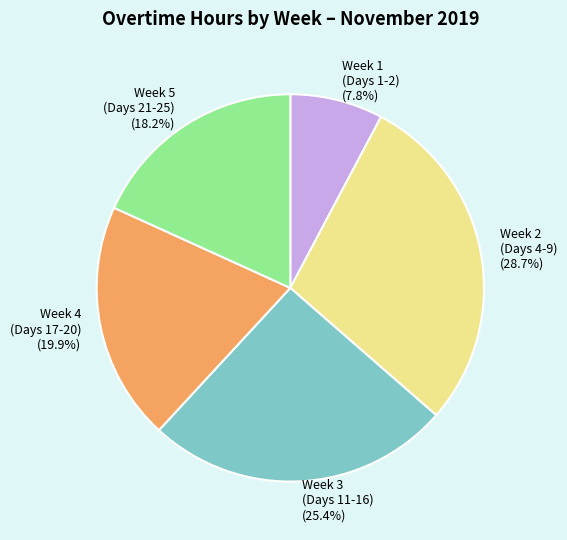

To the nearest percent, what is the average slice percentage?

20%